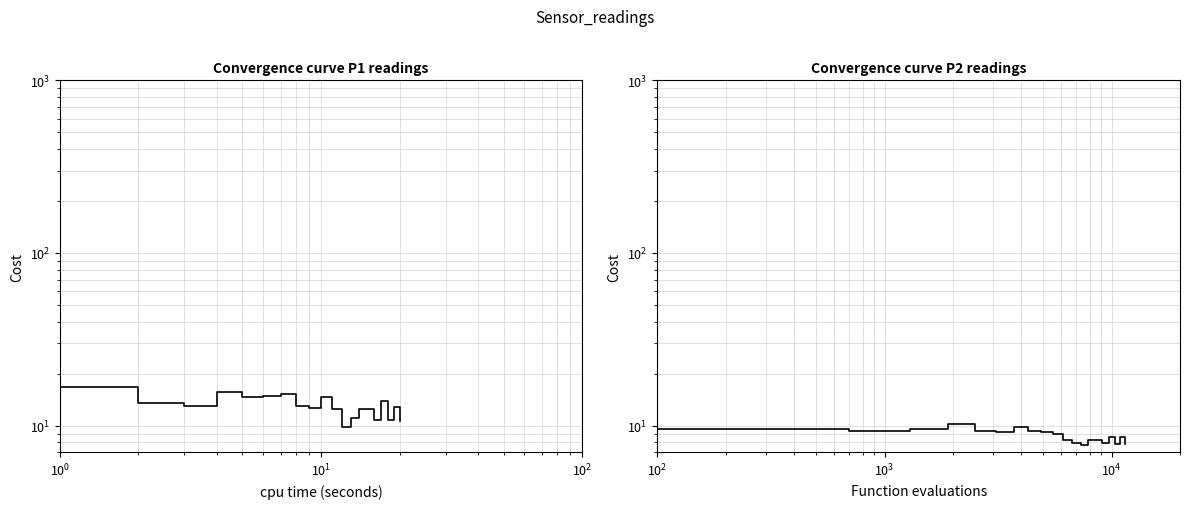

How many data points in P2 are less than 8?

5